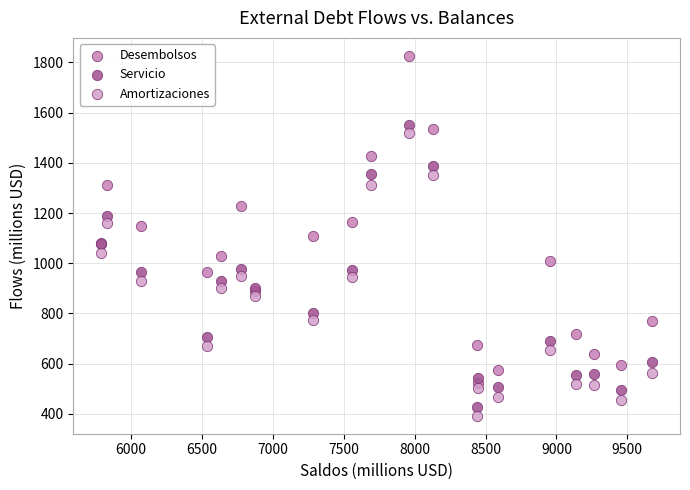

What are all the series names shown in the legend?

Desembolsos, Servicio, Amortizaciones